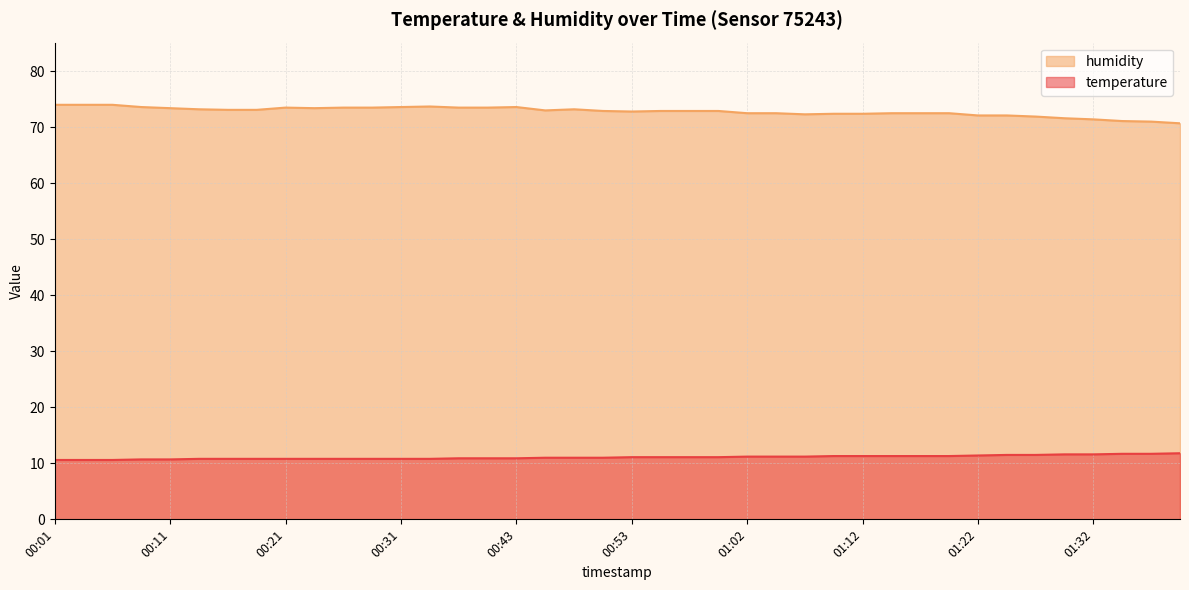

How many lines are shown in the chart?

2